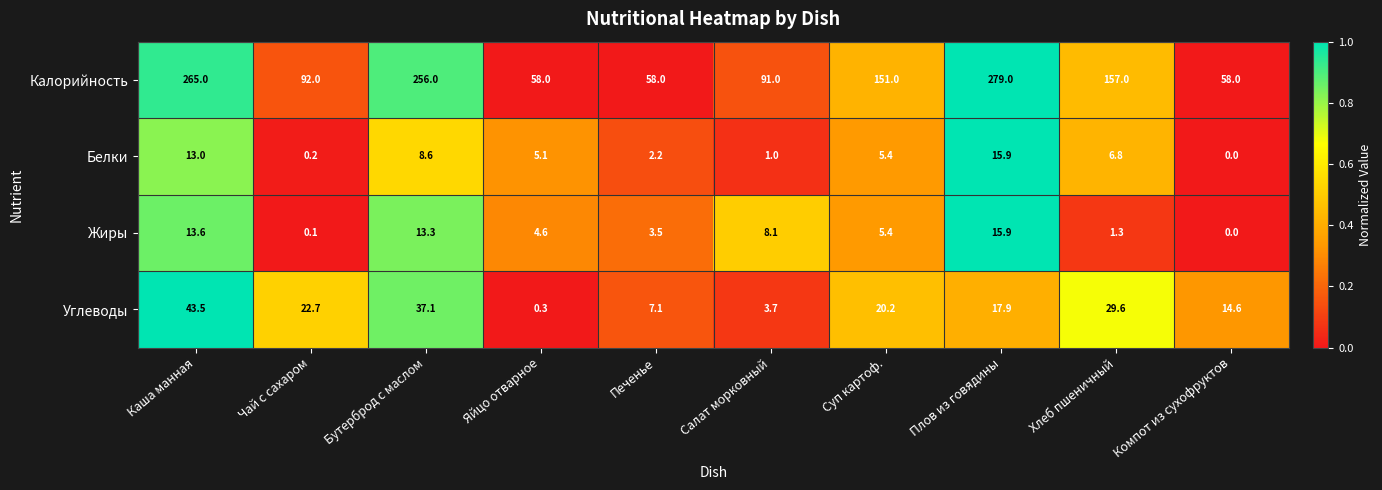

True or false: Жиры has a value of 5.4 at Суп картоф..

True